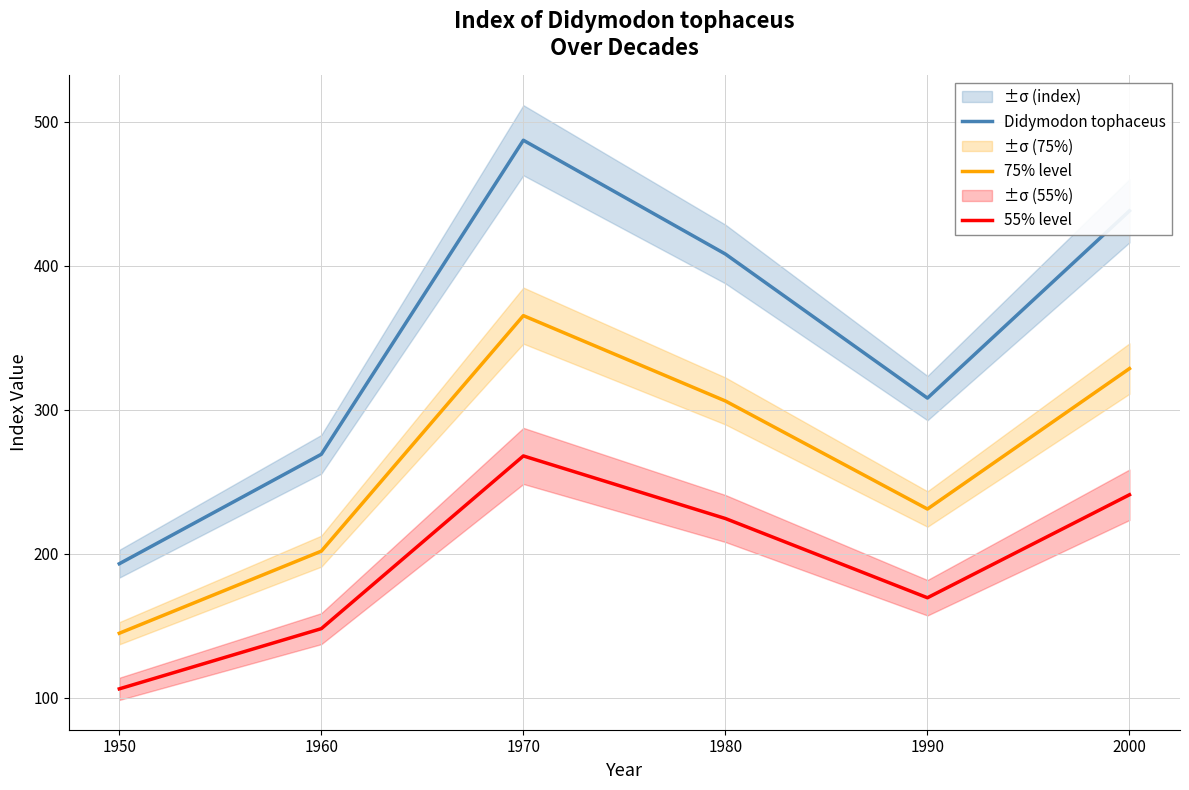

Reading left to right, extract all data points from this chart.

Didymodon tophaceus: 193.0	269.0	487.0	408.0	308.0	438.0
75% level: 144.8	201.8	365.2	306.0	231.0	328.5
55% level: 106.2	148.0	267.9	224.4	169.4	240.9